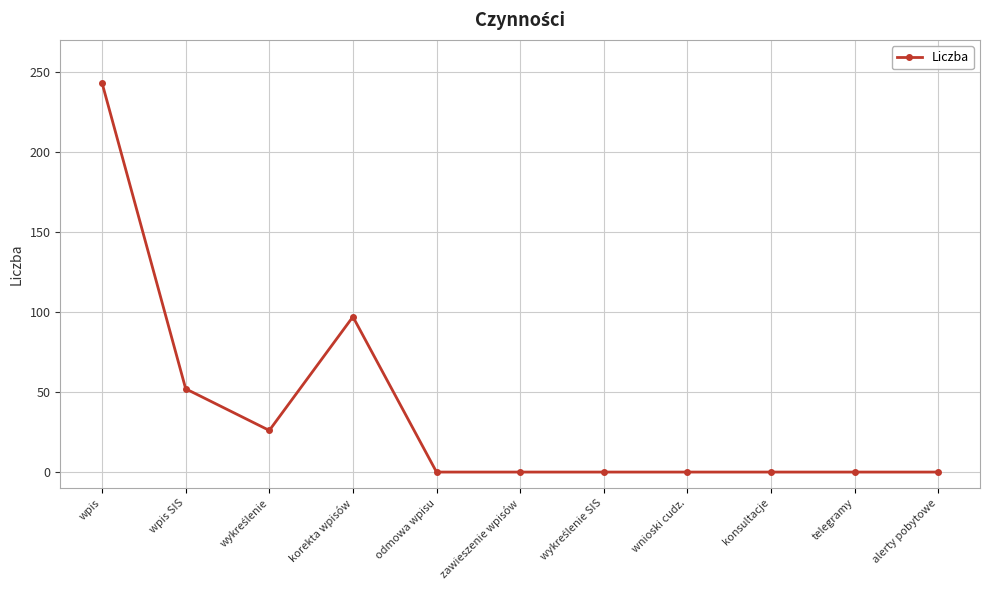

How many lines are shown in the chart?

1